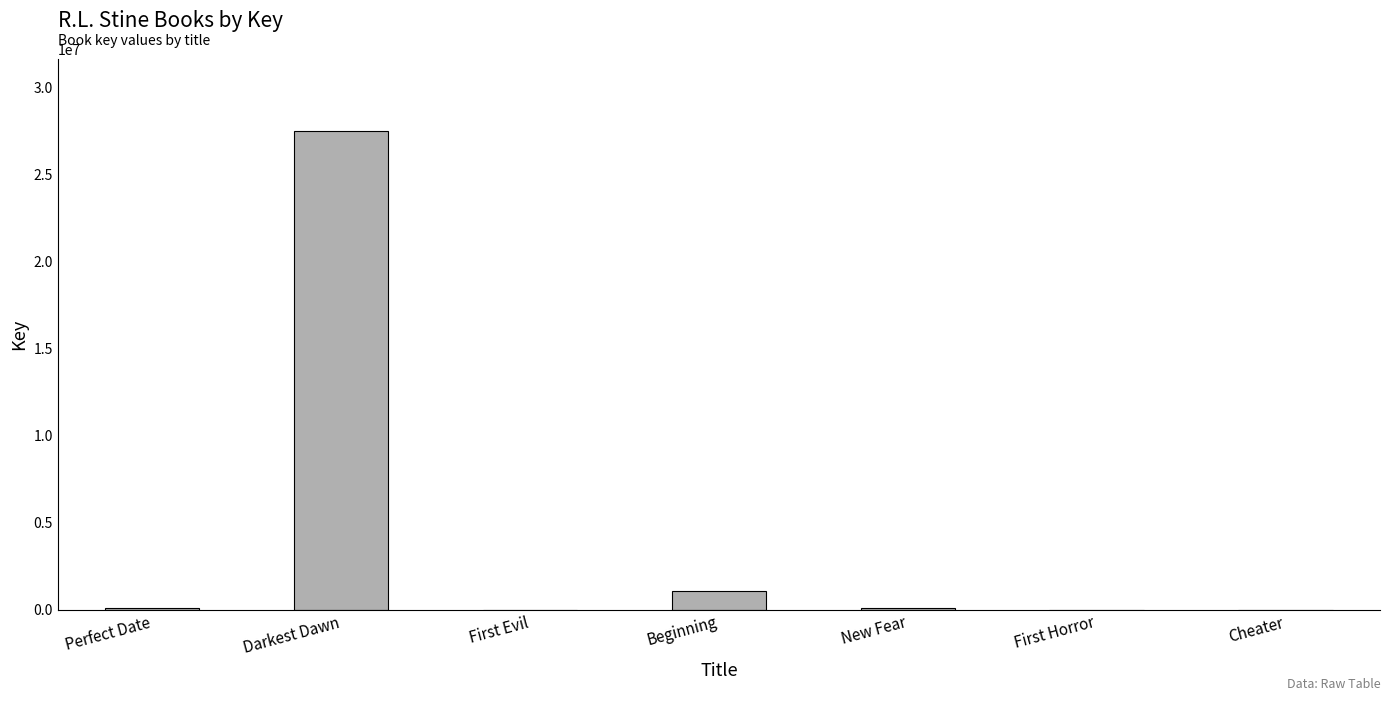

At which label is the value closest to 13754863?

Beginning